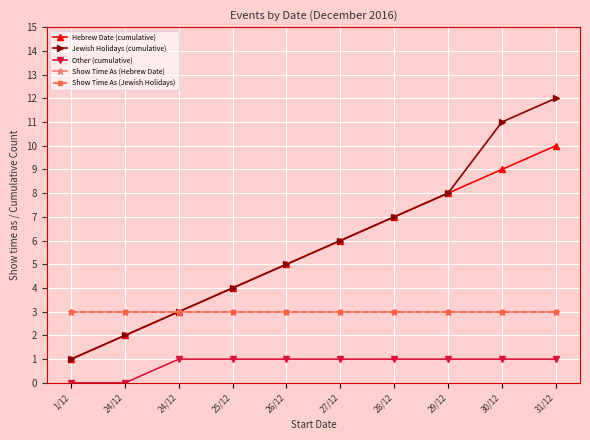

What is the greatest value displayed?

12